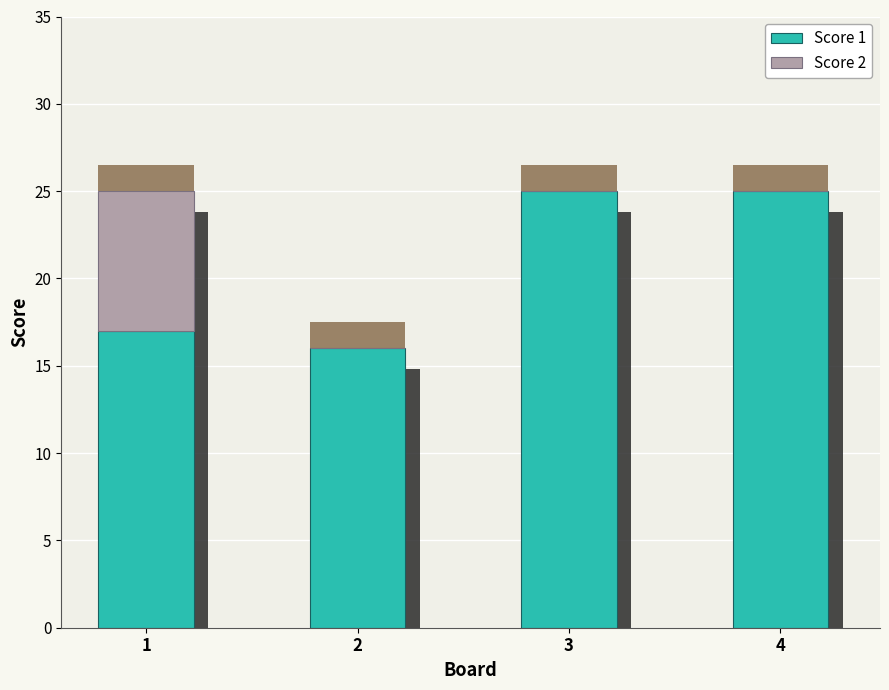

What is the total value across all series at 1?

25